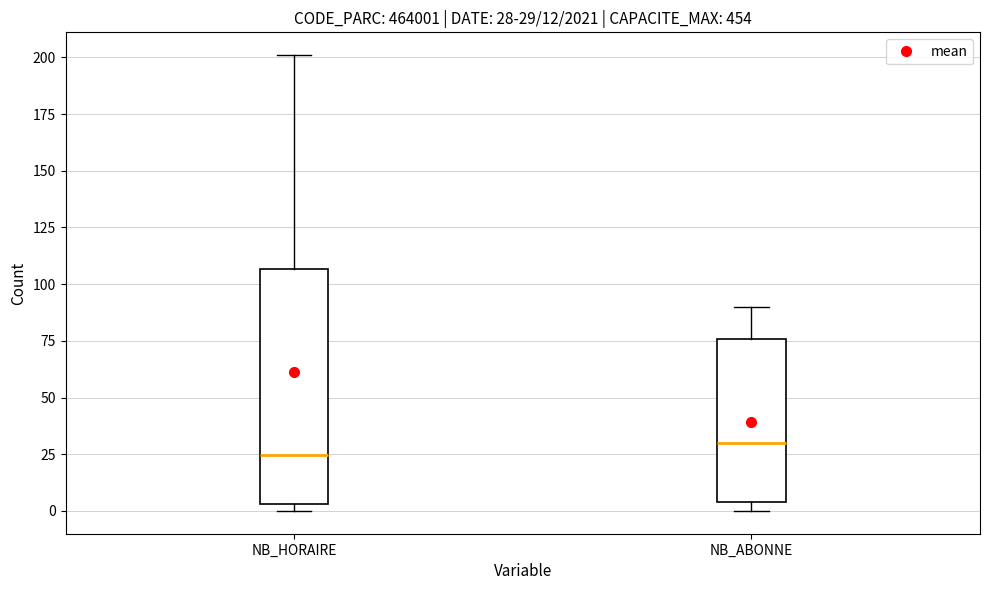

Which box is the tallest, from its lower edge to its upper edge?

NB_HORAIRE